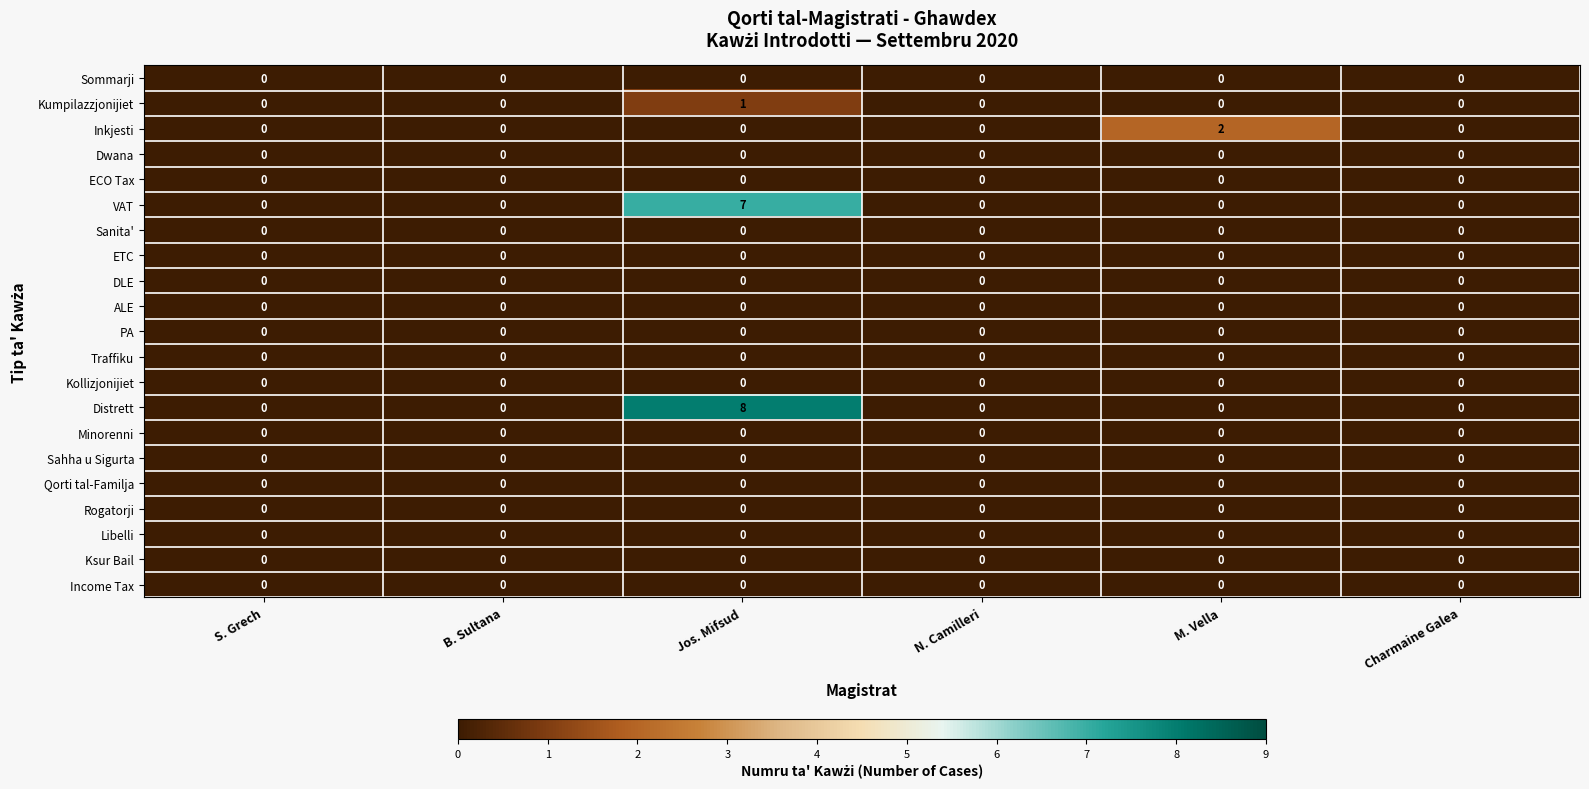

The value of Kumpilazzjonijiet at Jos. Mifsud is 1. True or false?

True